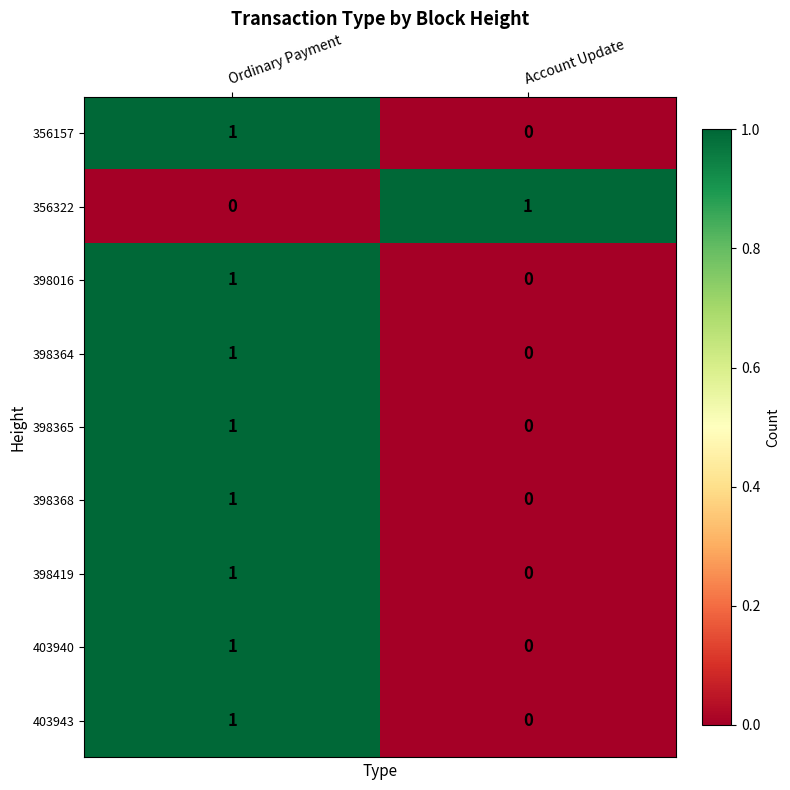

What is the total value across all series at Ordinary Payment?

8